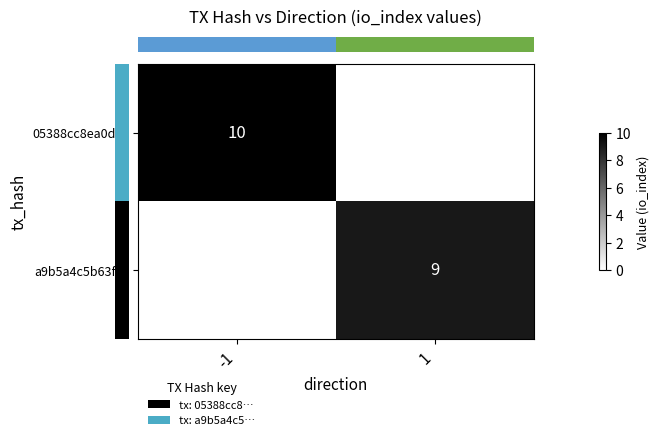

Between -1 and 1, which series saw the biggest shift?

row_0